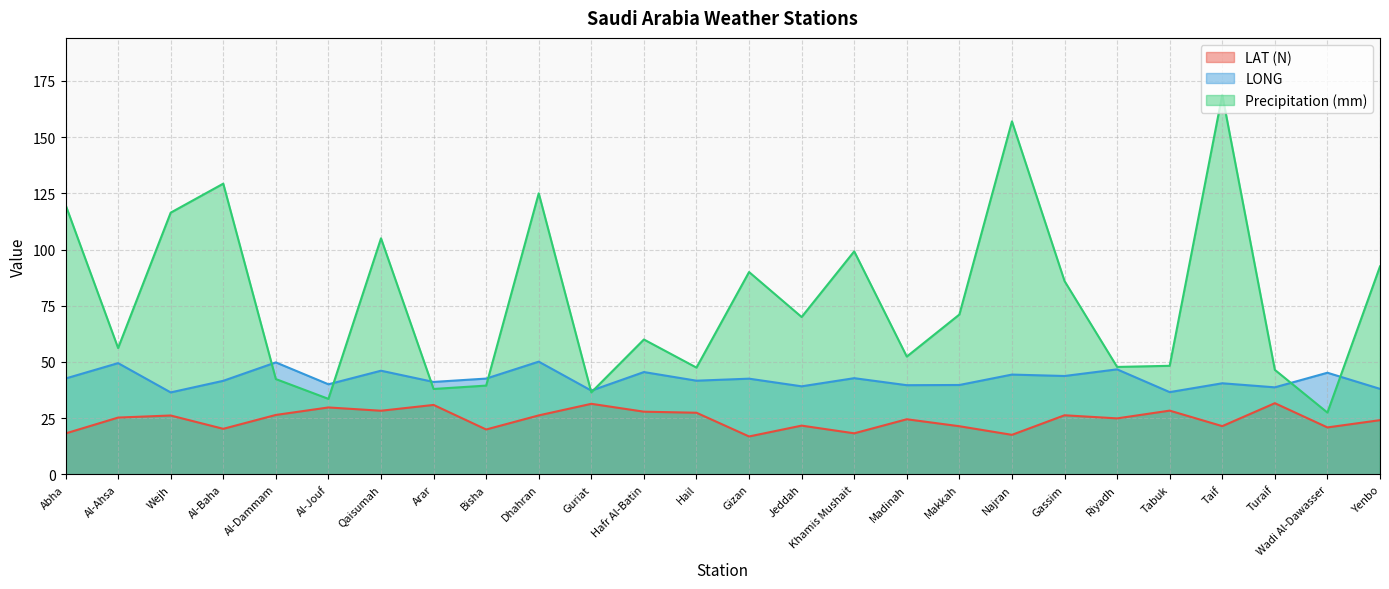

List the labels in order of LAT (N) value, smallest first.

Gizan, Najran, Abha, Khamis Mushait, Bisha, Al-Baha, Wadi Al-Dawasser, Makkah, Taif, Jeddah, Yenbo, Madinah, Riyadh, Al-Ahsa, Wejh, Dhahran, Gassim, Al-Dammam, Hail, Hafr Al-Batin, Qaisumah, Tabuk, Al-Jouf, Arar, Guriat, Turaif